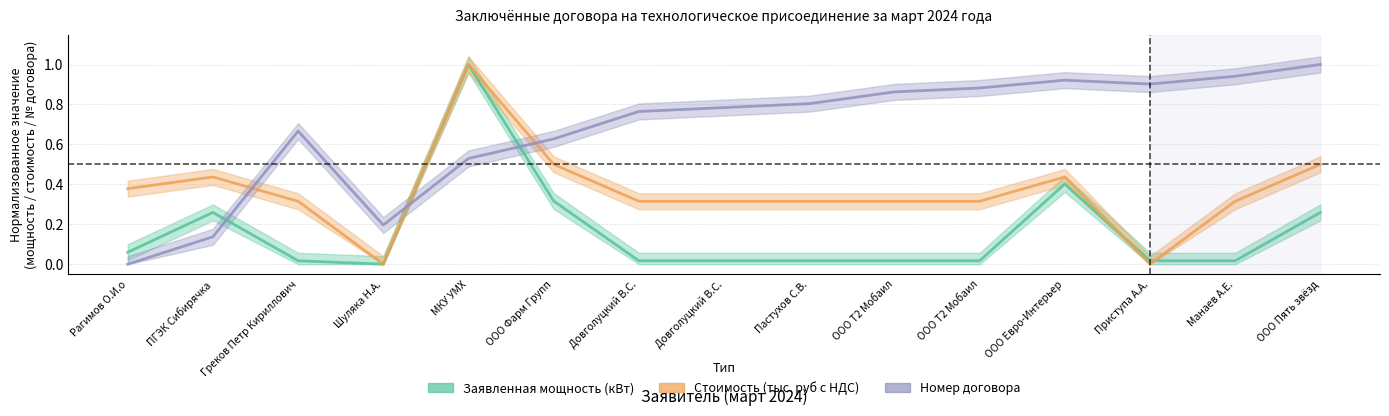

At which category is the sum across all series the highest?

5